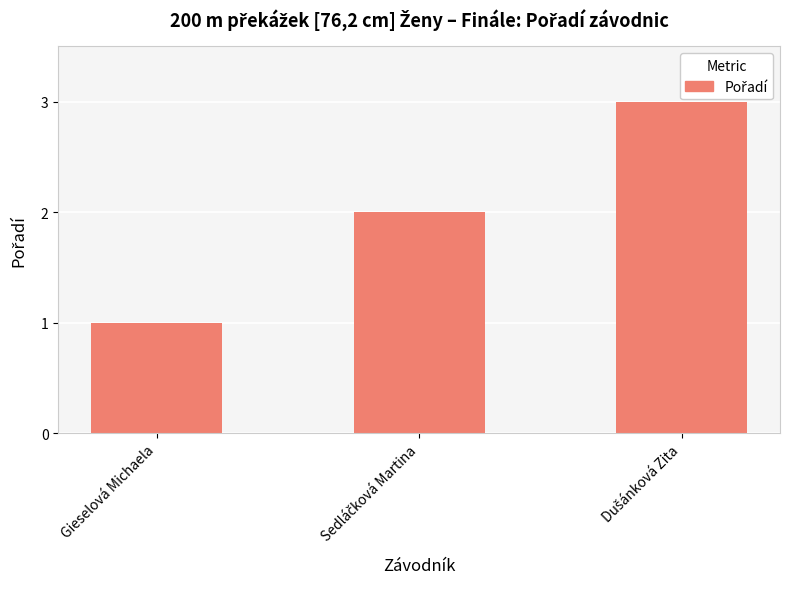

What is the sum of all values?

6